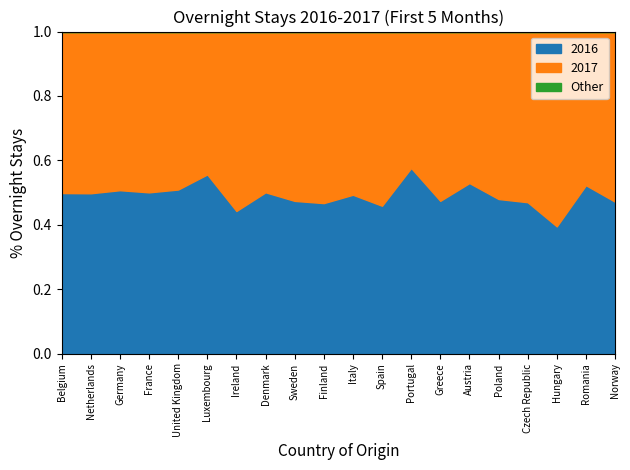

Which label corresponds to the largest value in the chart?

Belgium